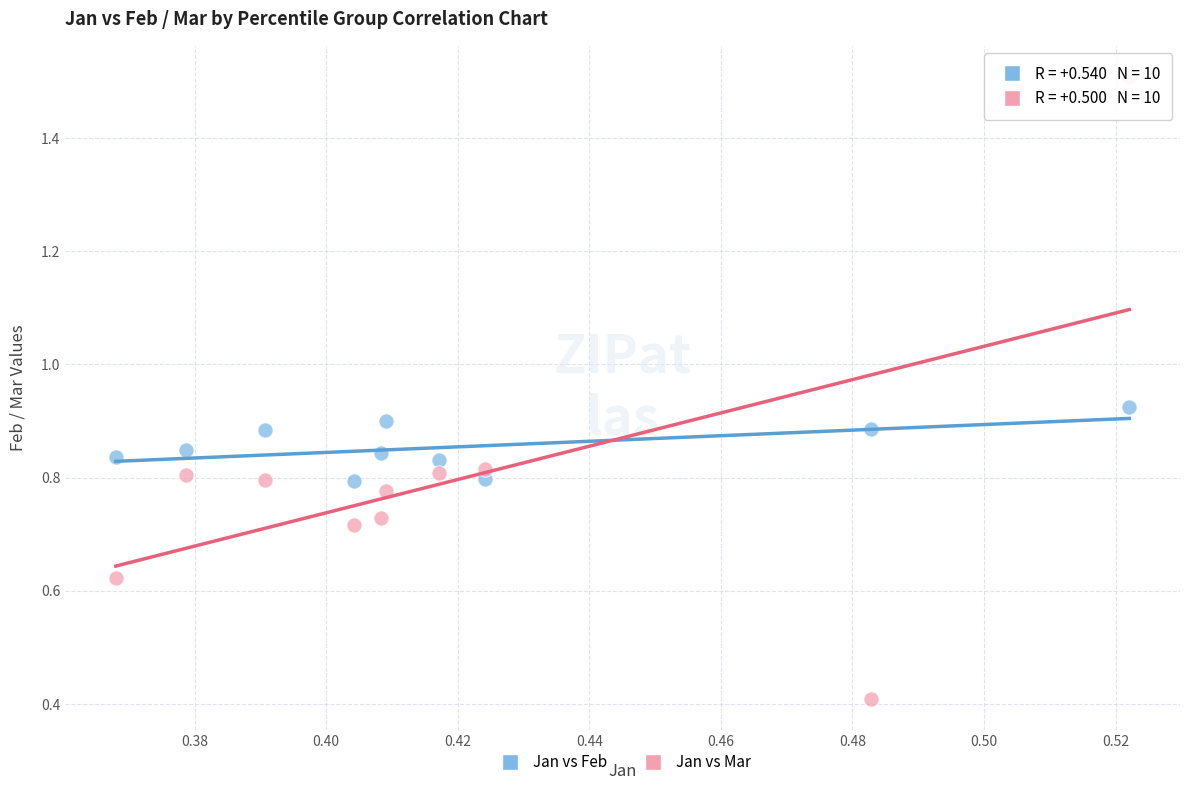

Which series contains the lowest Y value?

Jan vs Mar